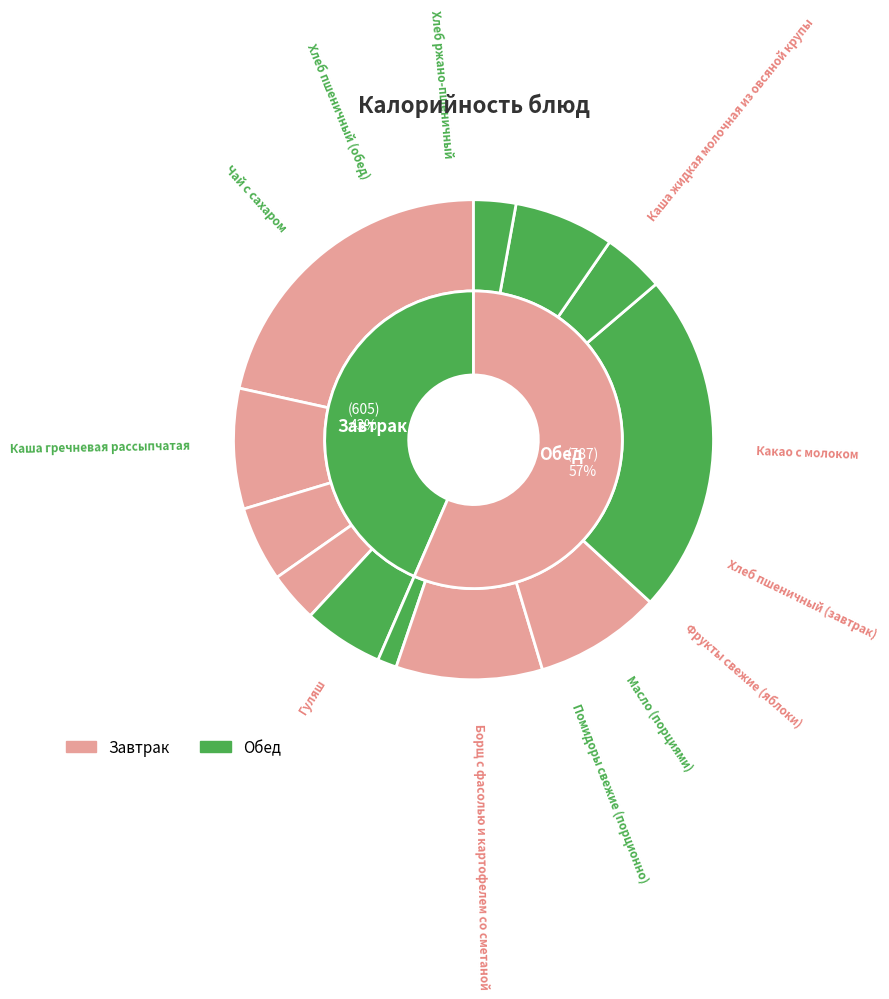

To the nearest percent, what percentage of the pie is Помидоры свежие (порционно)?

1%